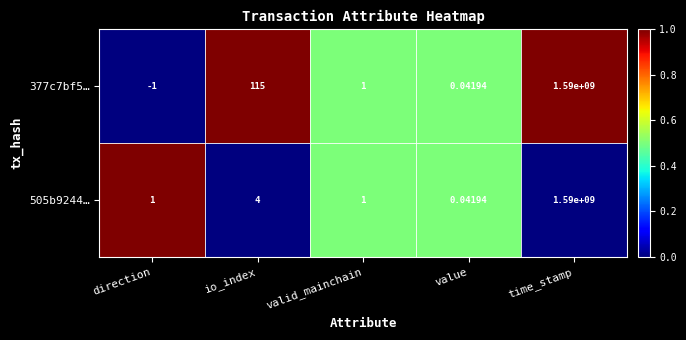

Rank the series at direction from highest to lowest value.

505b9244…, 377c7bf5…